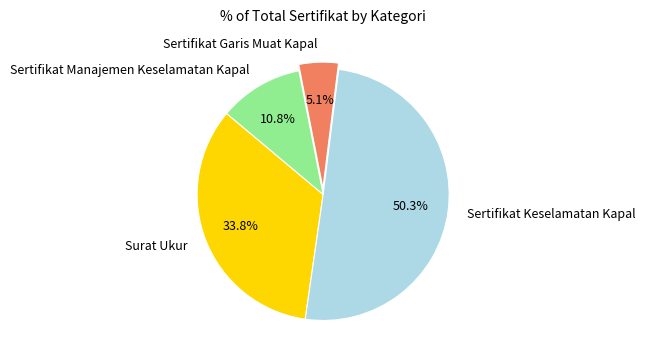

How many segments does this pie chart have?

4